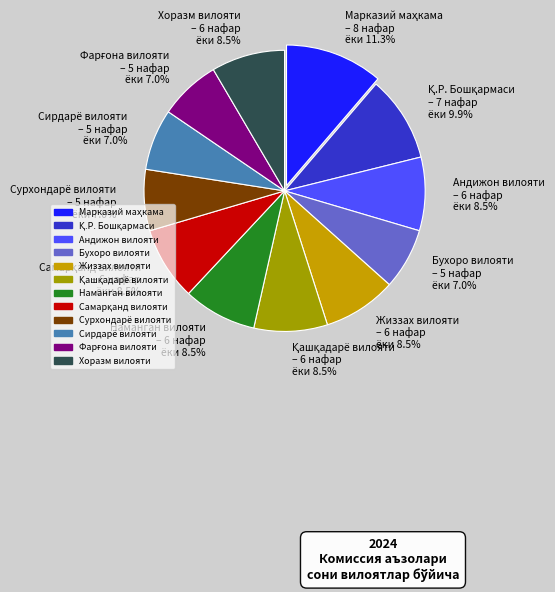

Is the sum of Сирдарё вилояти – 5 нафар ёки 7.0% and Наманган вилояти – 6 нафар ёки 8.5% greater than half?

No